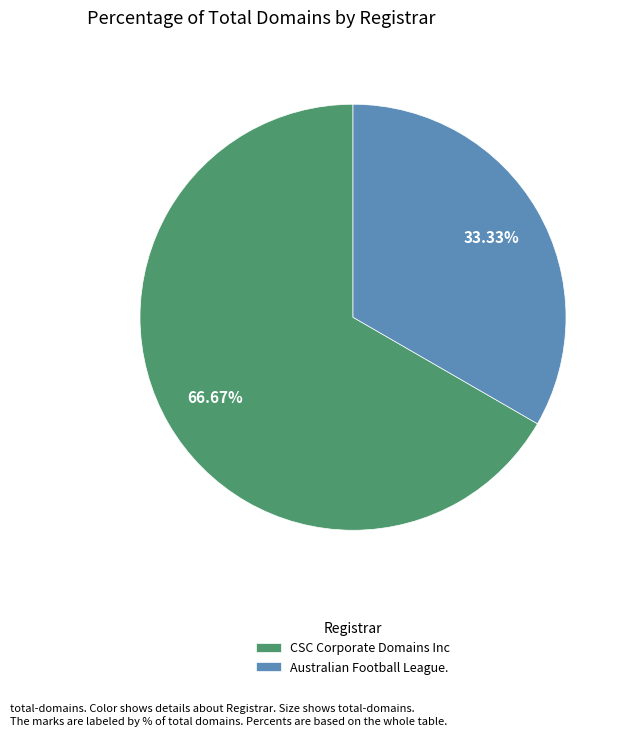

Which category has the biggest portion of the pie?

CSC Corporate Domains Inc